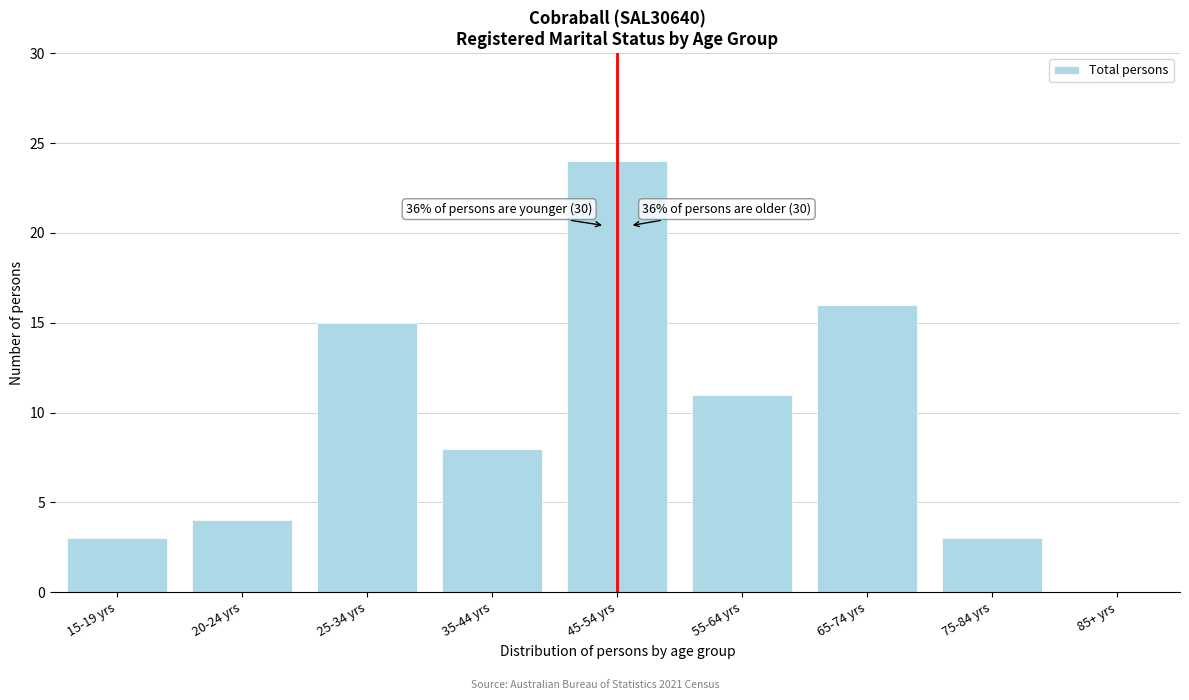

Reading left to right, list all the values displayed in this chart.

15-19 yrs=3	20-24 yrs=4	25-34 yrs=15	35-44 yrs=8	45-54 yrs=24	55-64 yrs=11	65-74 yrs=16	75-84 yrs=3	85+ yrs=0